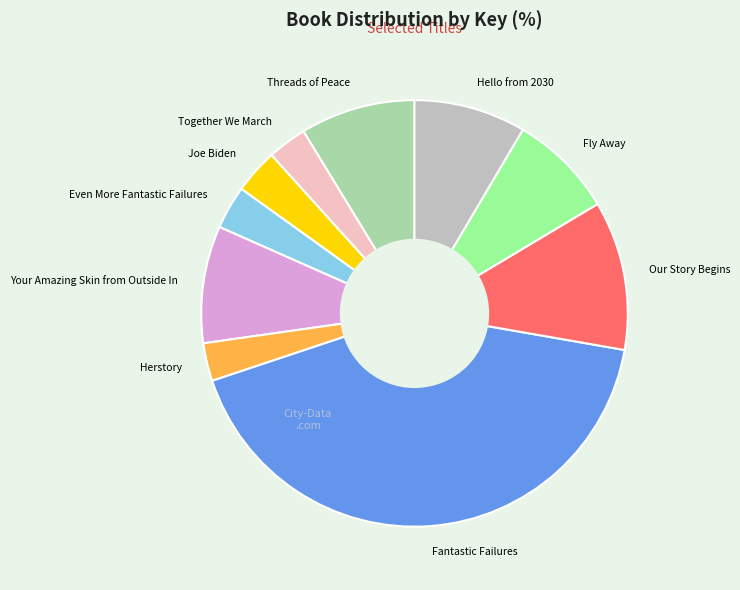

Which slice is the largest?

Fantastic Failures